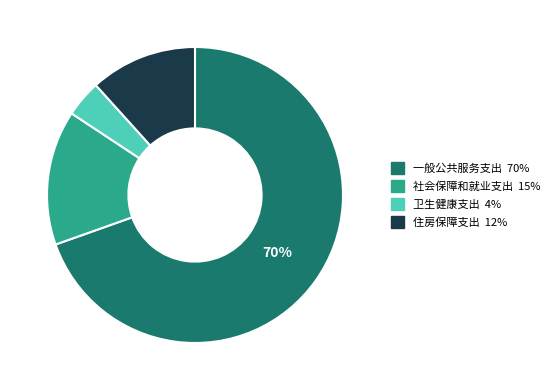

Which category has the smallest portion of the pie?

卫生健康支出